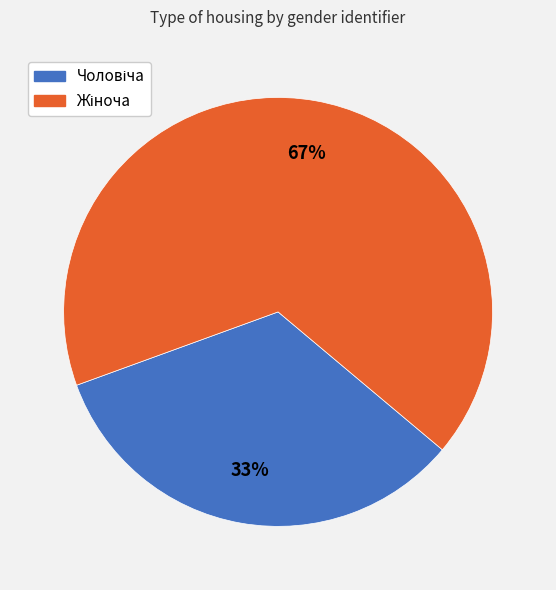

Is there a majority slice in this chart?

Yes